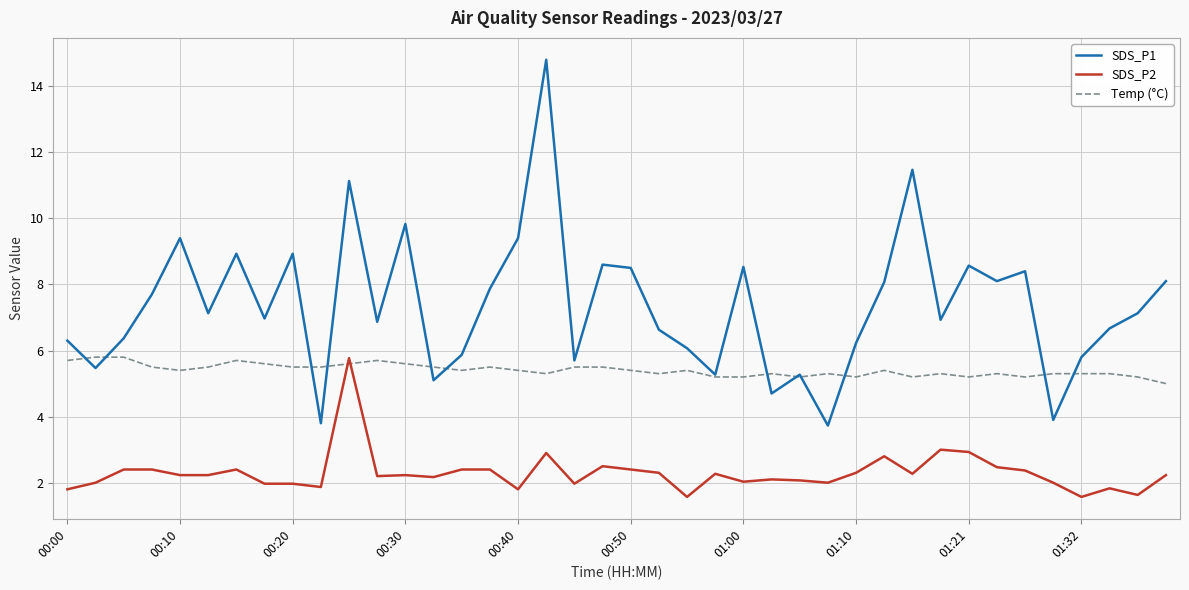

Rank the series by their average value, from highest to lowest.

SDS_P1, Temp (°C), SDS_P2